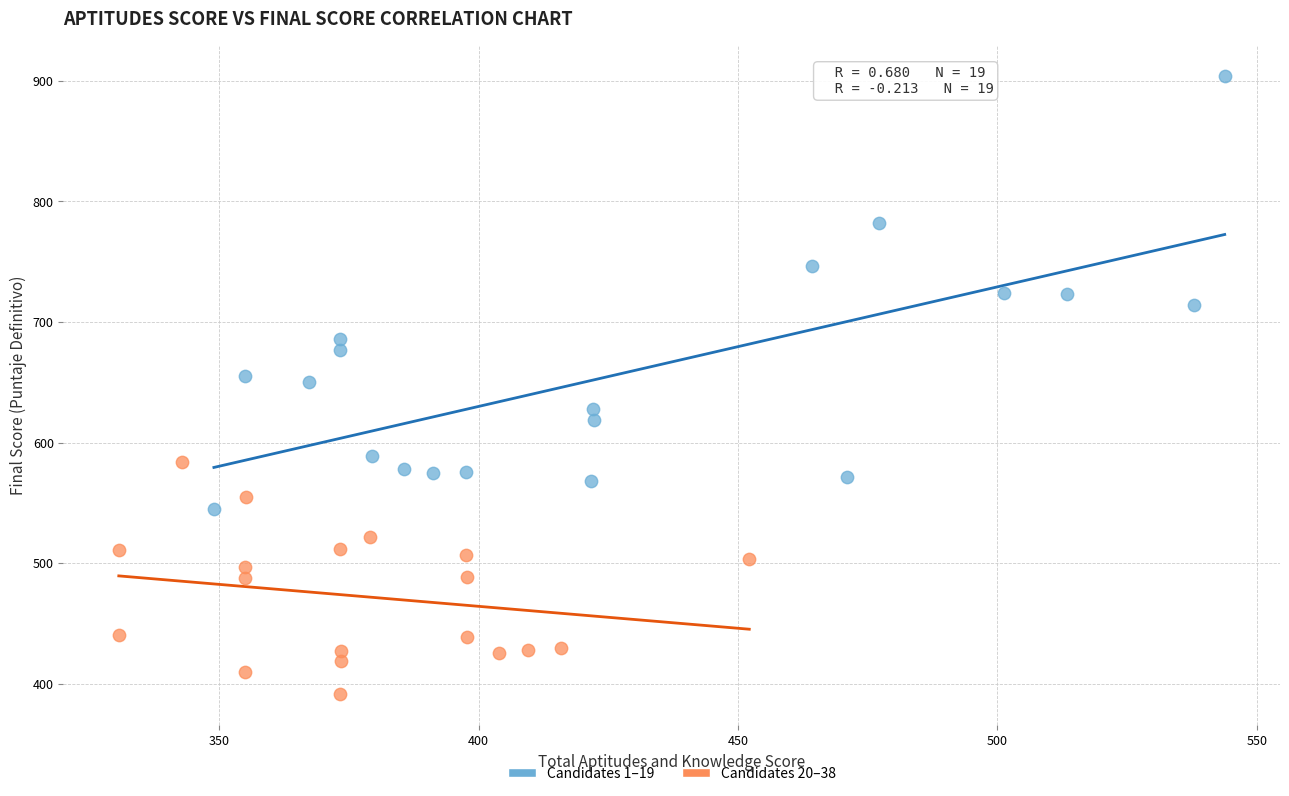

Which series has the widest spread of Y values?

Candidates 1–19